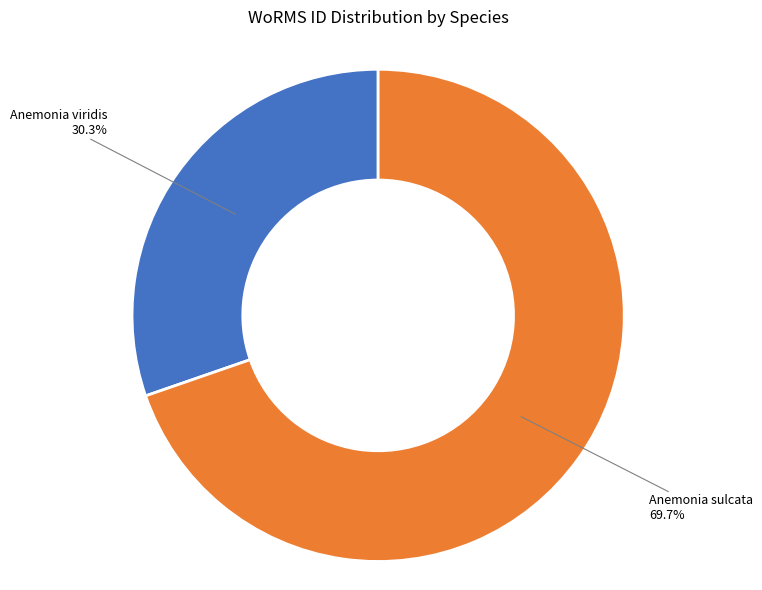

Is there a majority slice in this chart?

Yes